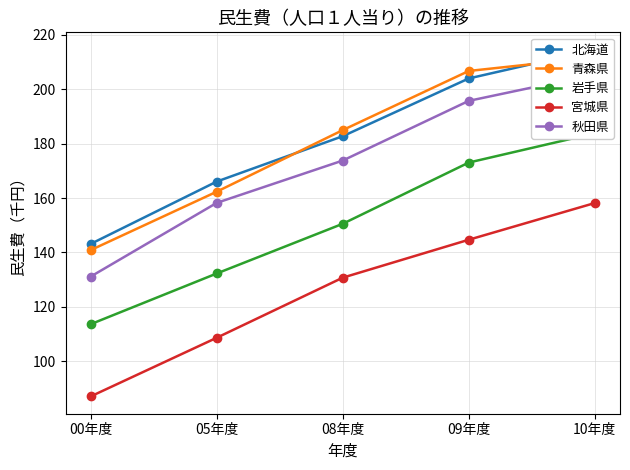

How many categories are shown in the chart?

5